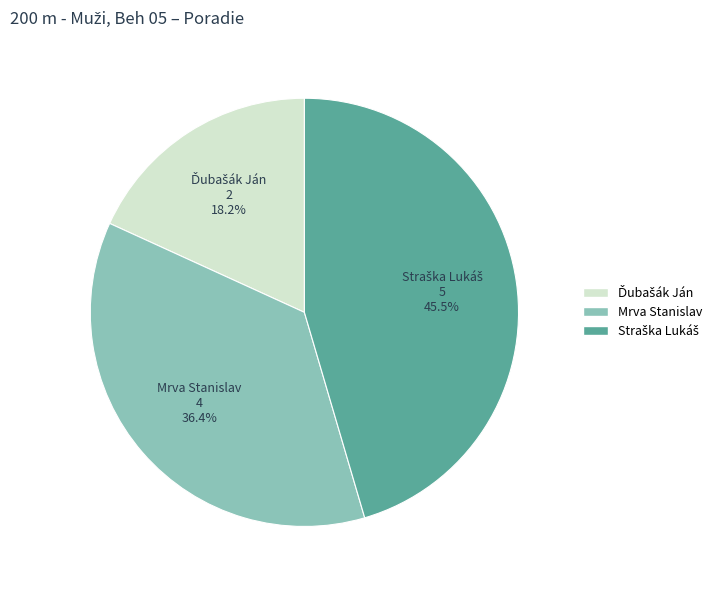

Does any single category account for the majority?

No